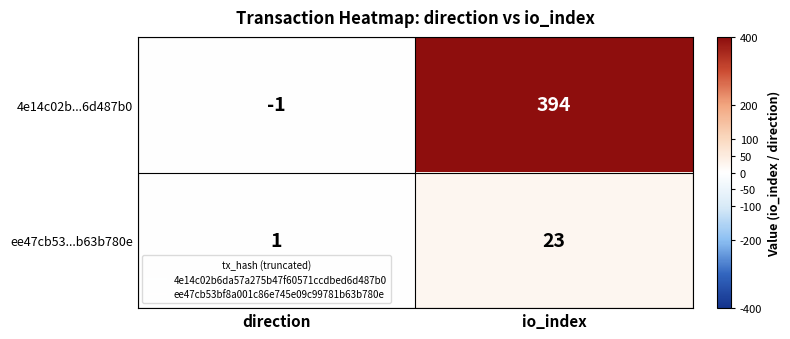

How many data points in 4e14c02b...6d487b0 are less than 394?

1